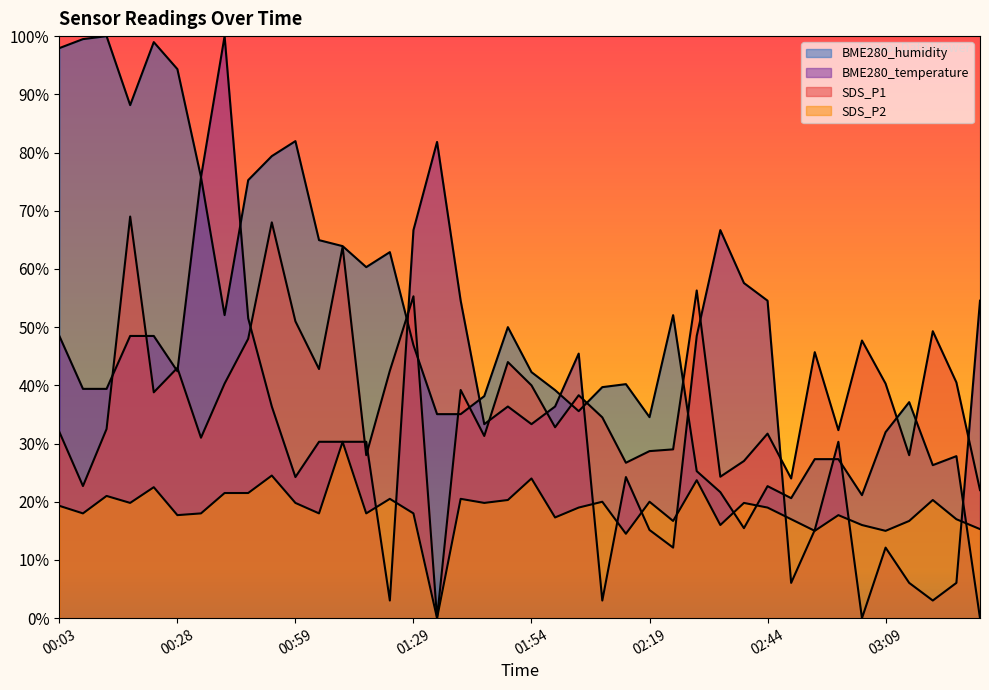

True or false: BME280_humidity has more than 0 interior local peaks.

True